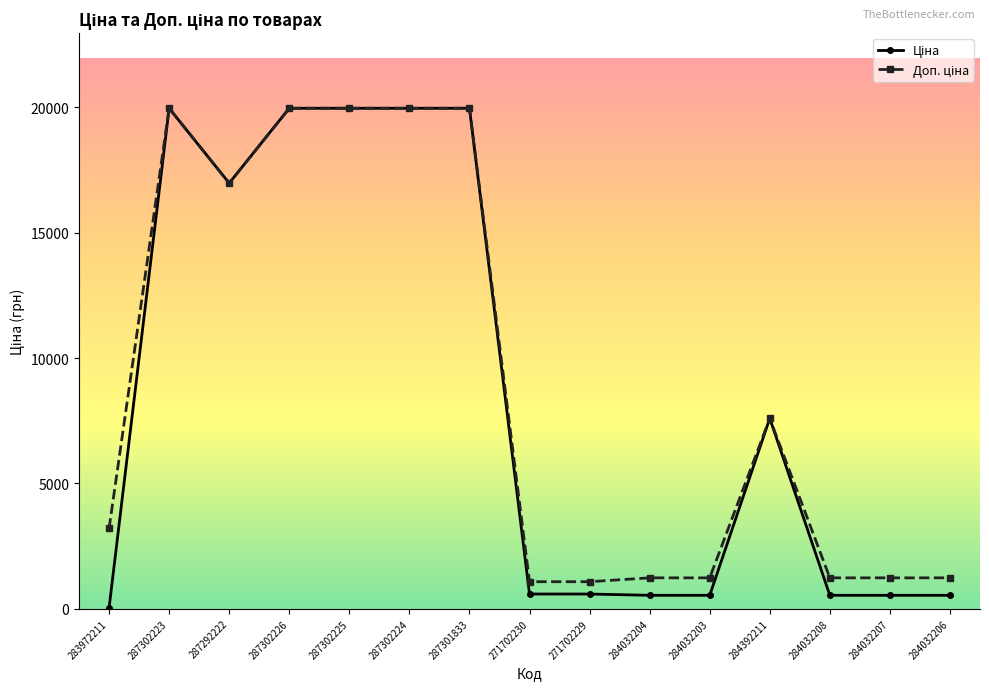

How many lines are shown in the chart?

2